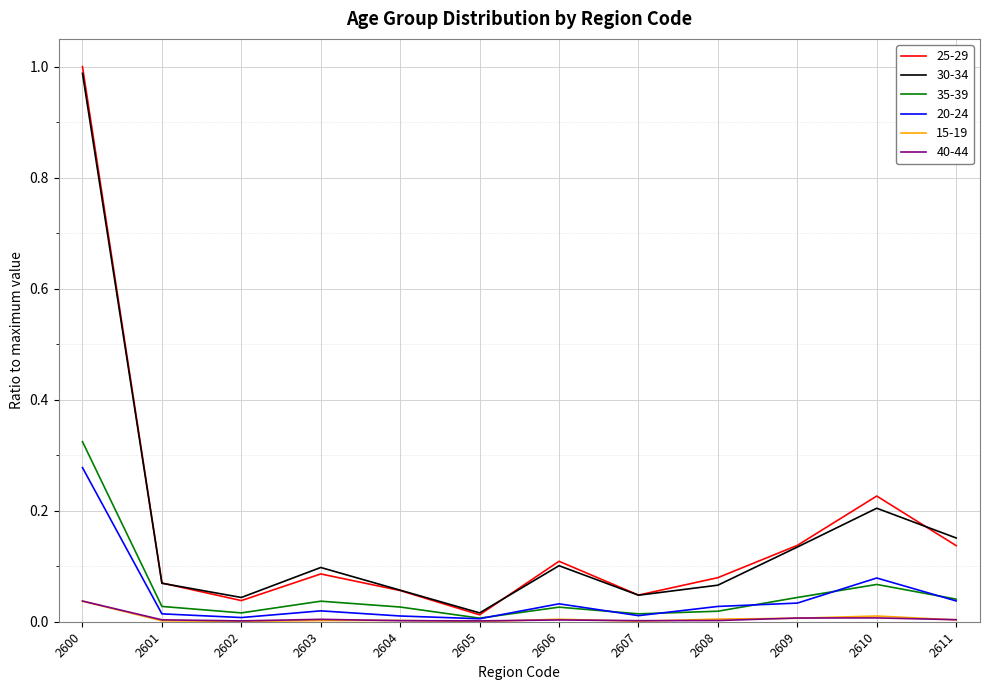

What are all the series names shown in the legend?

25-29, 30-34, 35-39, 20-24, 15-19, 40-44